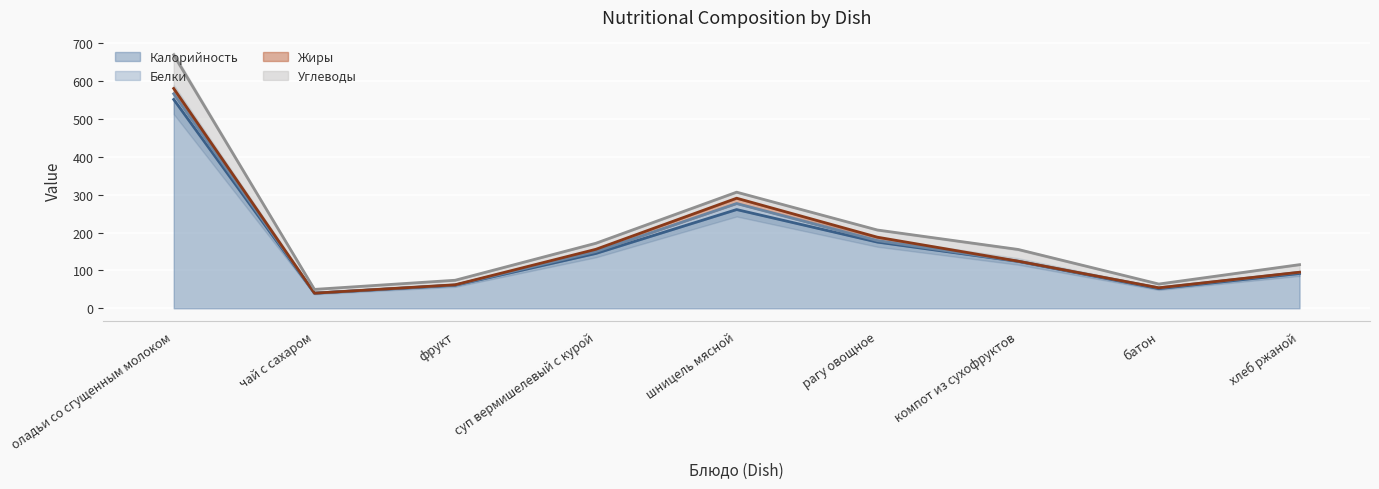

Between компот из сухофруктов and хлеб ржаной, which is larger?

компот из сухофруктов